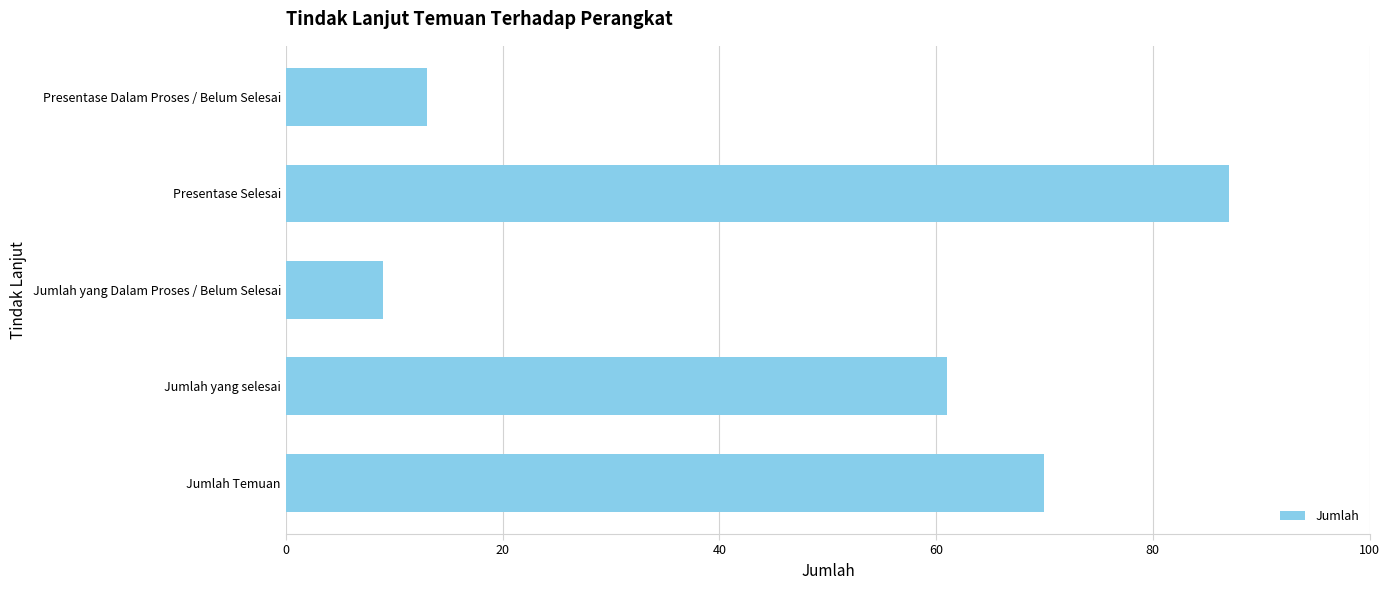

At which category does the chart reach its peak across all series?

Presentase Selesai